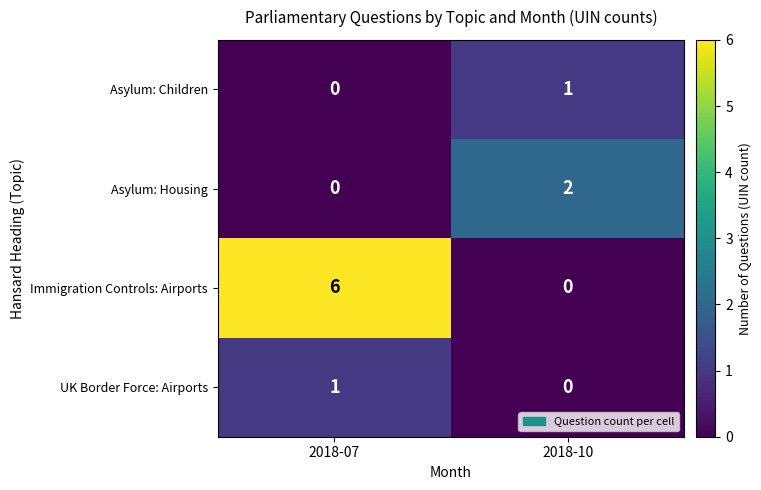

Reading left to right, extract all data points from this chart.

Asylum: Children: 2018-07=0	2018-10=1
Asylum: Housing: 2018-07=0	2018-10=2
Immigration Controls: Airports: 2018-07=6	2018-10=0
UK Border Force: Airports: 2018-07=1	2018-10=0